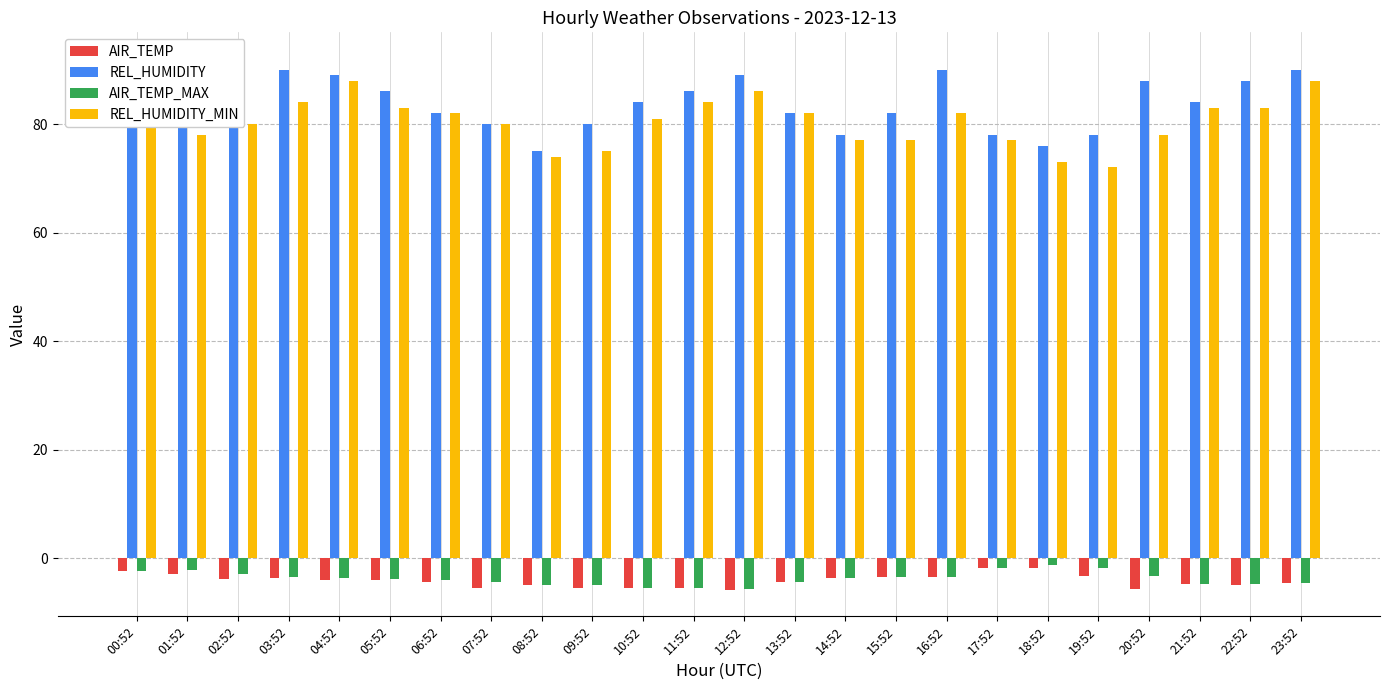

Rank the series by their maximum value, from highest to lowest.

REL_HUMIDITY, REL_HUMIDITY_MIN, AIR_TEMP_MAX, AIR_TEMP